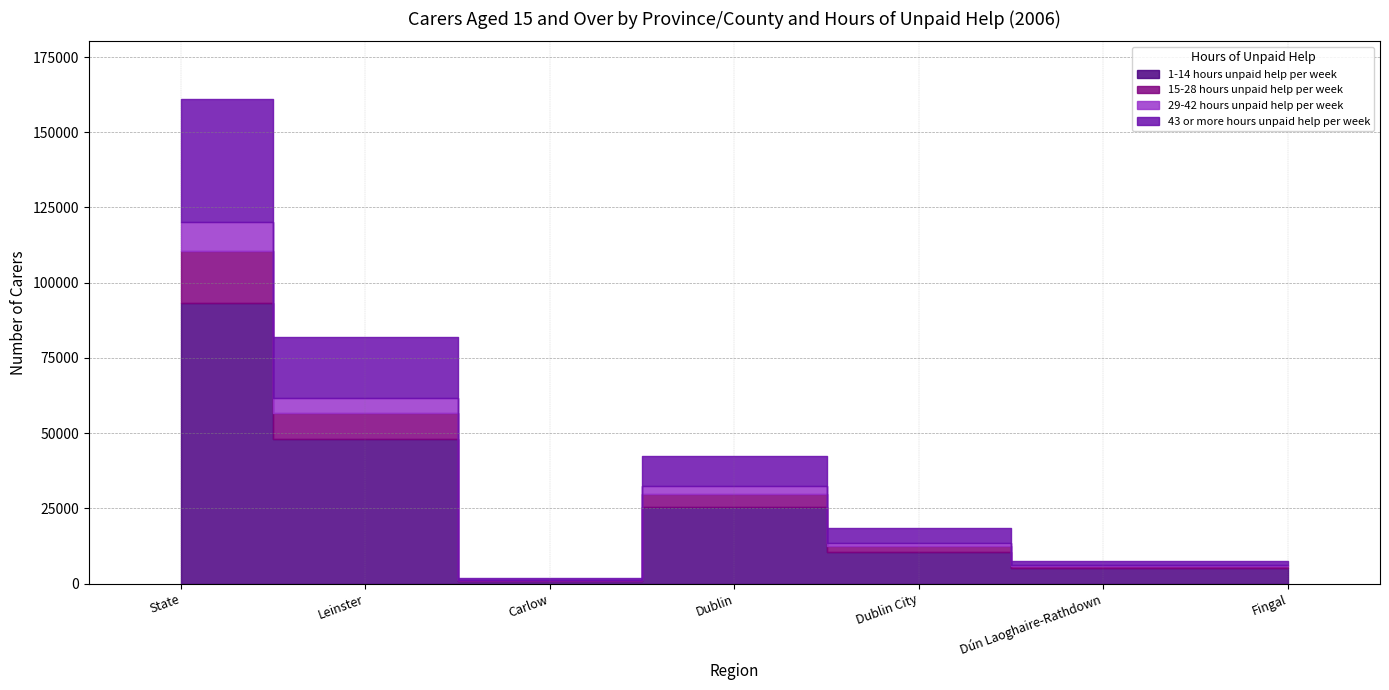

What value does the 29-42 hours unpaid help per week series have at Carlow?

107